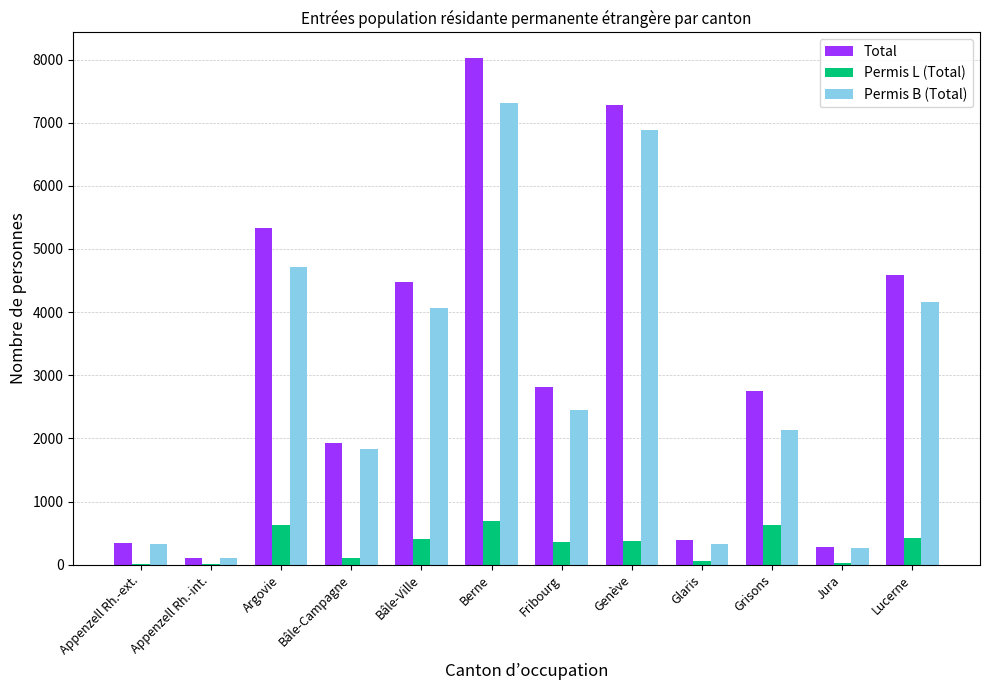

Read the Total value at Berne.

8029